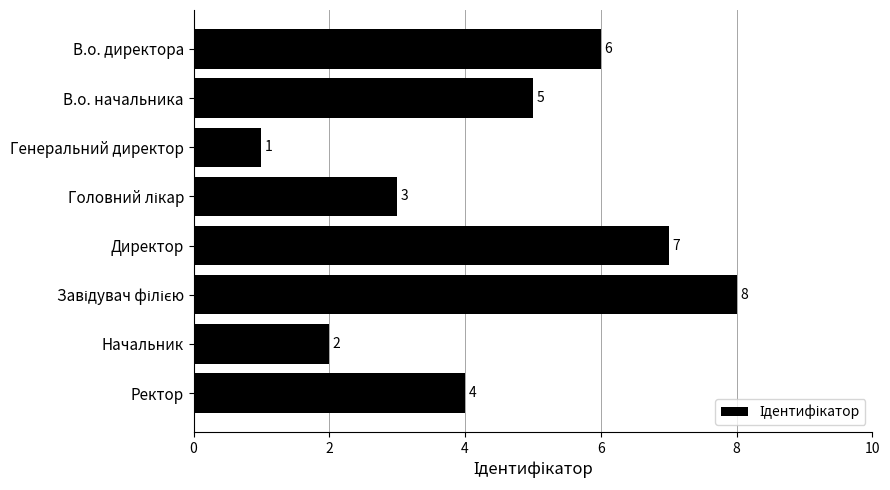

How many data points are less than 5?

4